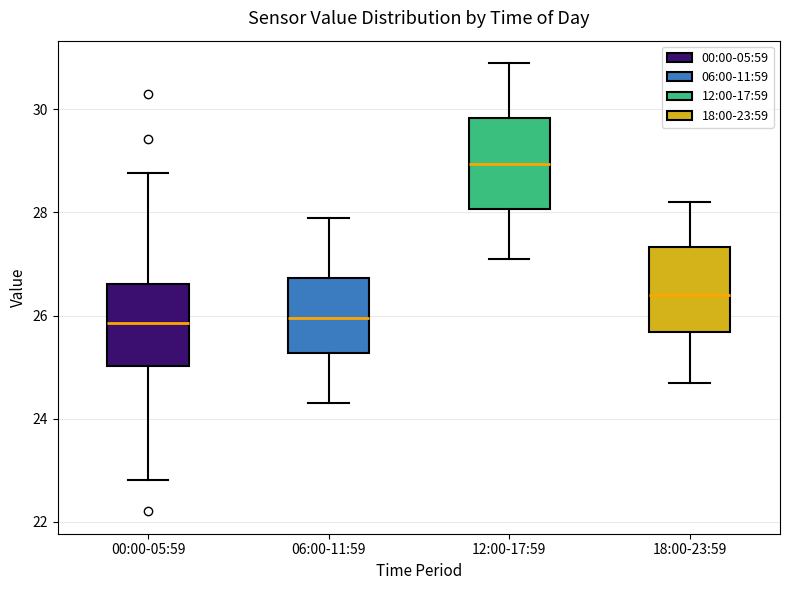

Reading left to right, transcribe this box plot: for each box, give where its median line is, the range the box spans, and where its two whiskers end, as read against the y-axis. The values are not printed on the chart, so give them approximately, as read against the axis.

00:00-05:59: median 25.8, box 25.0 to 26.6, whiskers 22.8 to 28.8
06:00-11:59: median 26.0, box 25.2 to 26.8, whiskers 24.4 to 28.0
12:00-17:59: median 29.0, box 28.0 to 29.8, whiskers 27.2 to 31.0
18:00-23:59: median 26.4, box 25.6 to 27.4, whiskers 24.8 to 28.2